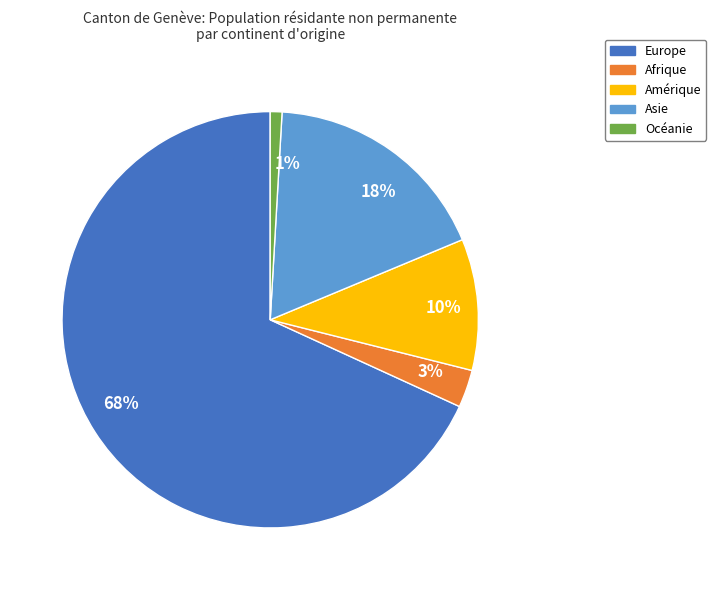

Do 3% and 10% together represent more than half of the pie?

No